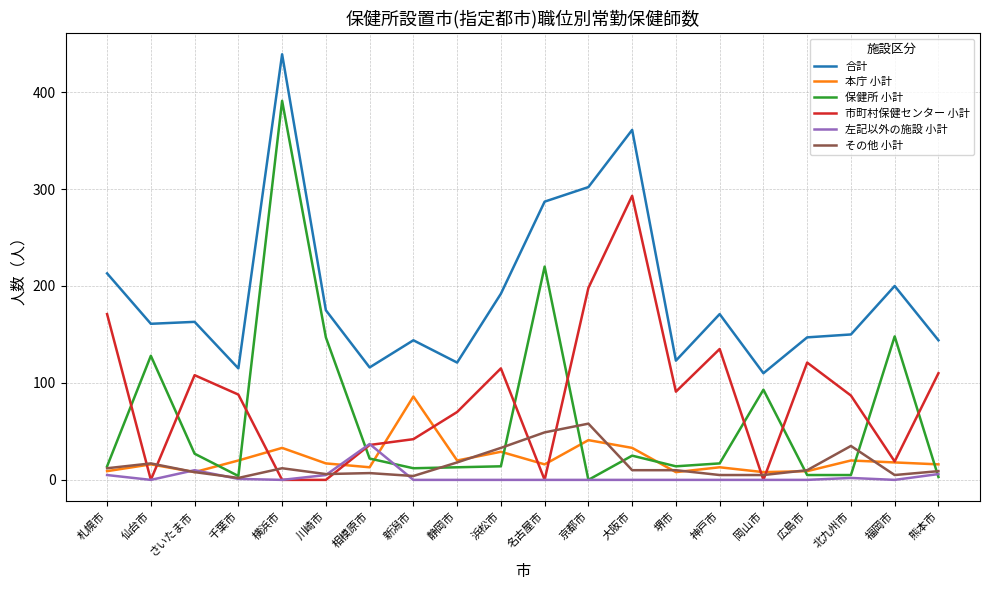

What is the difference between the second highest and second lowest values in the その他 小計 series?

45